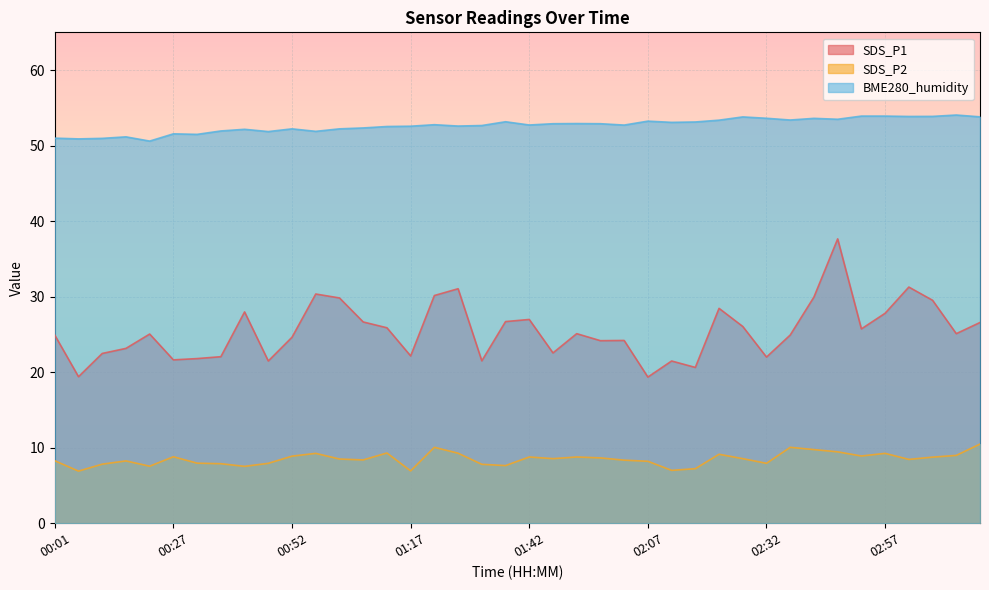

The value of BME280_humidity at 00:57 is 81.2. True or false?

False